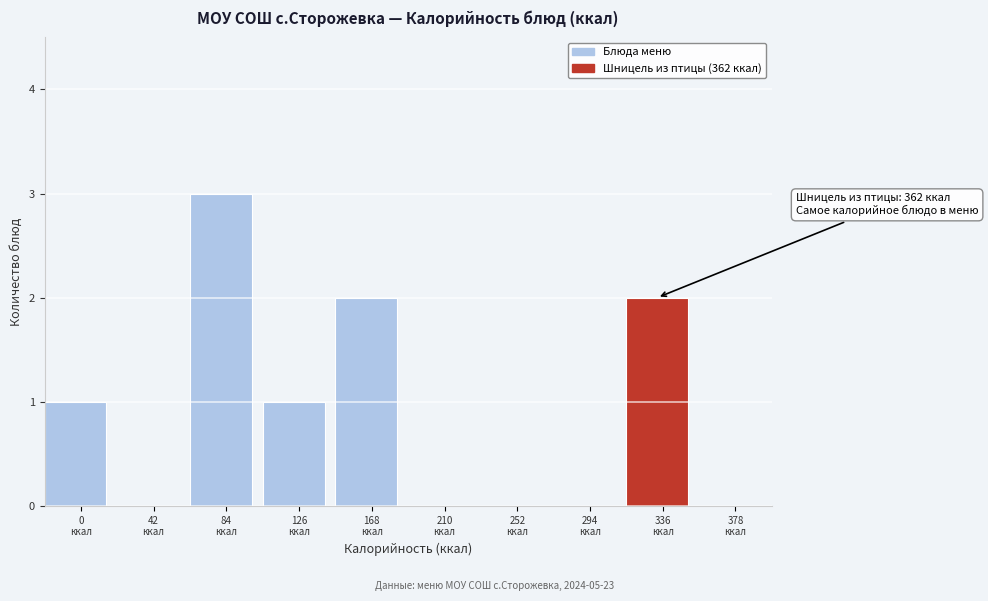

What is the sum of all values?

9